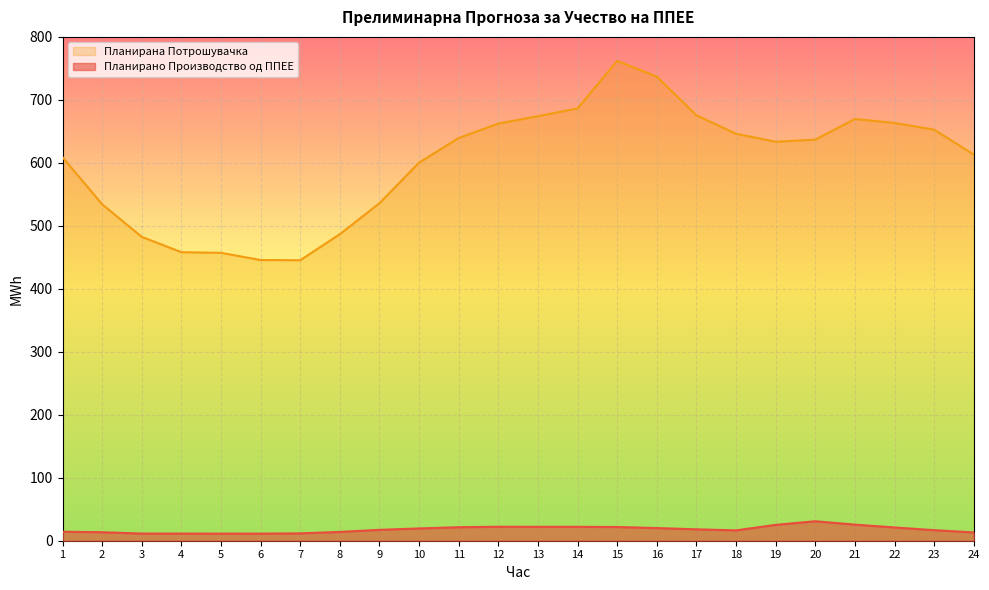

What is the highest value of the Планирана Потрошувачка series?

761.9